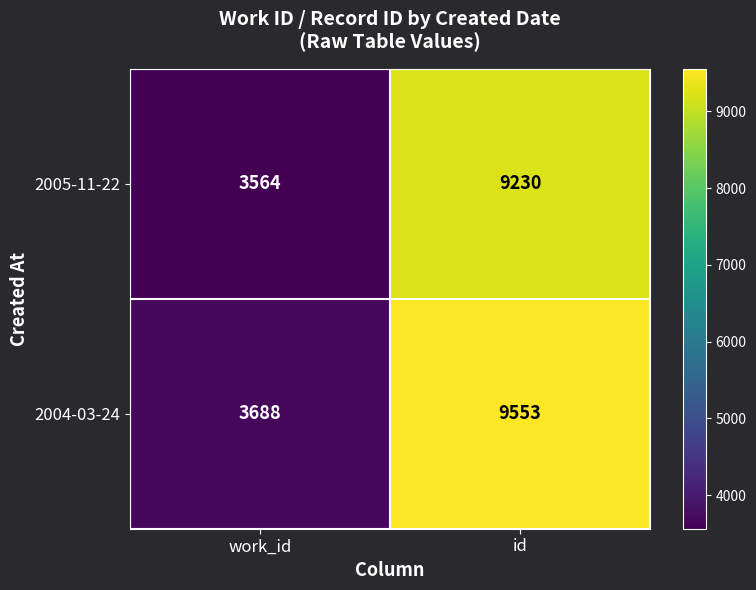

What is the spread (max minus min) of values at id?

323